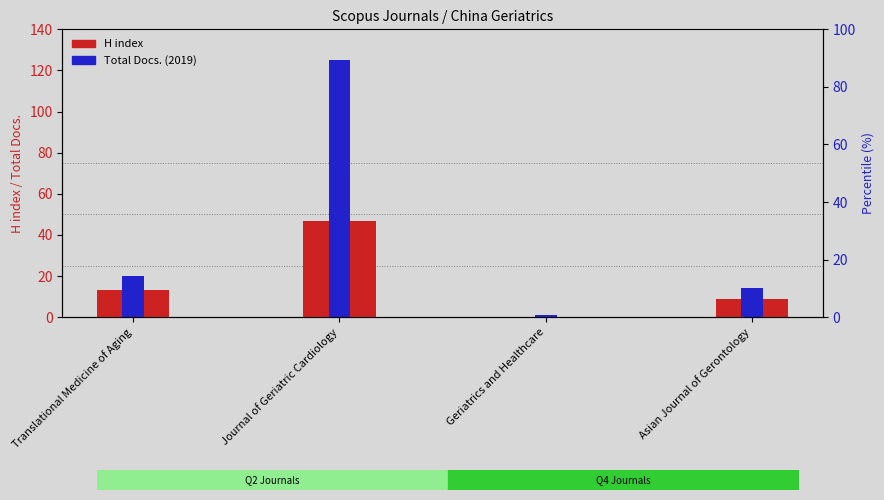

The H index series shows 0 at Geriatrics and Healthcare. True or false?

True